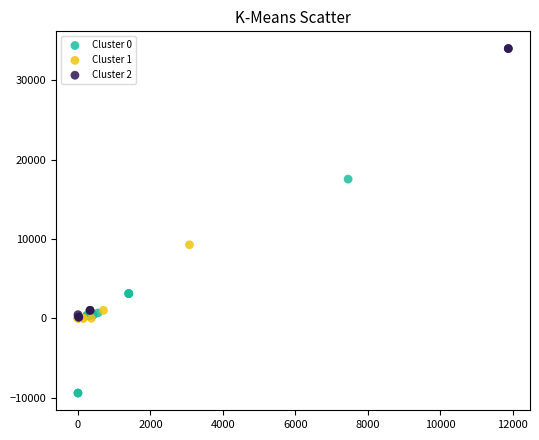

Which series has the largest Y range (max minus min)?

Cluster 2